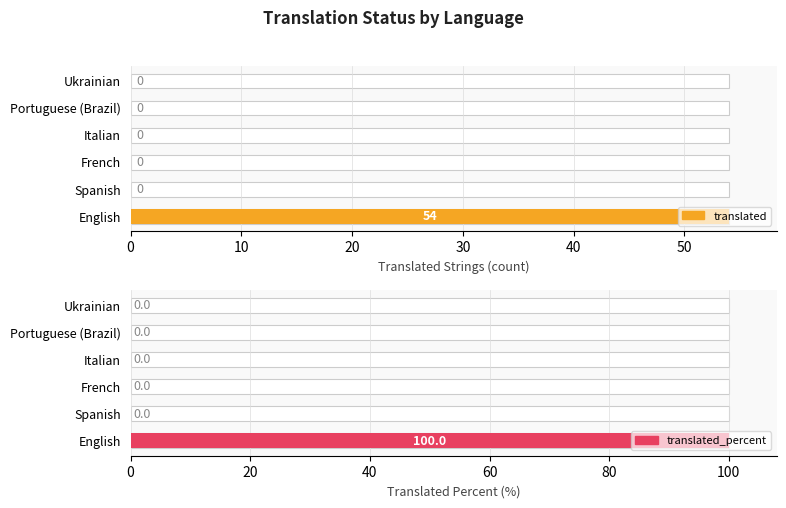

How many bars are there in total?

12